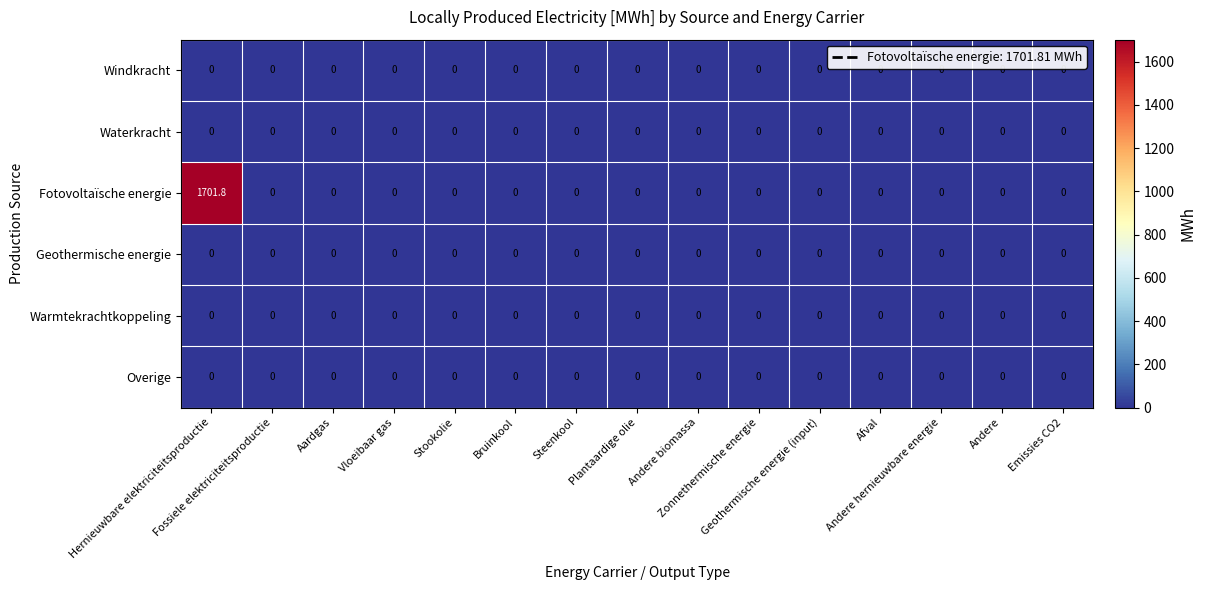

At which category is the sum across all series the highest?

Hernieuwbare elektriciteitsproductie